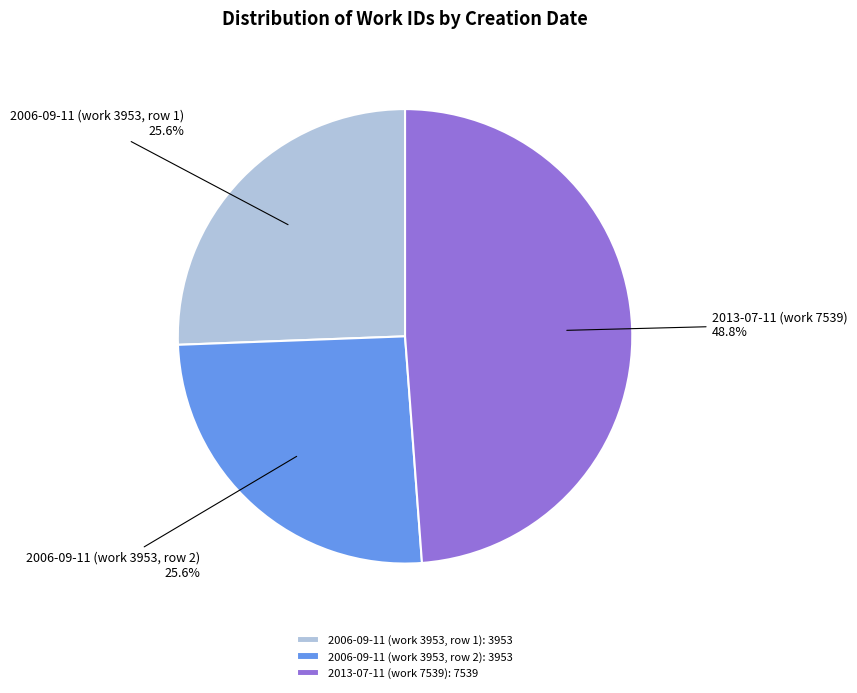

Which slice is the largest?

2013-07-11 (work 7539): 7539